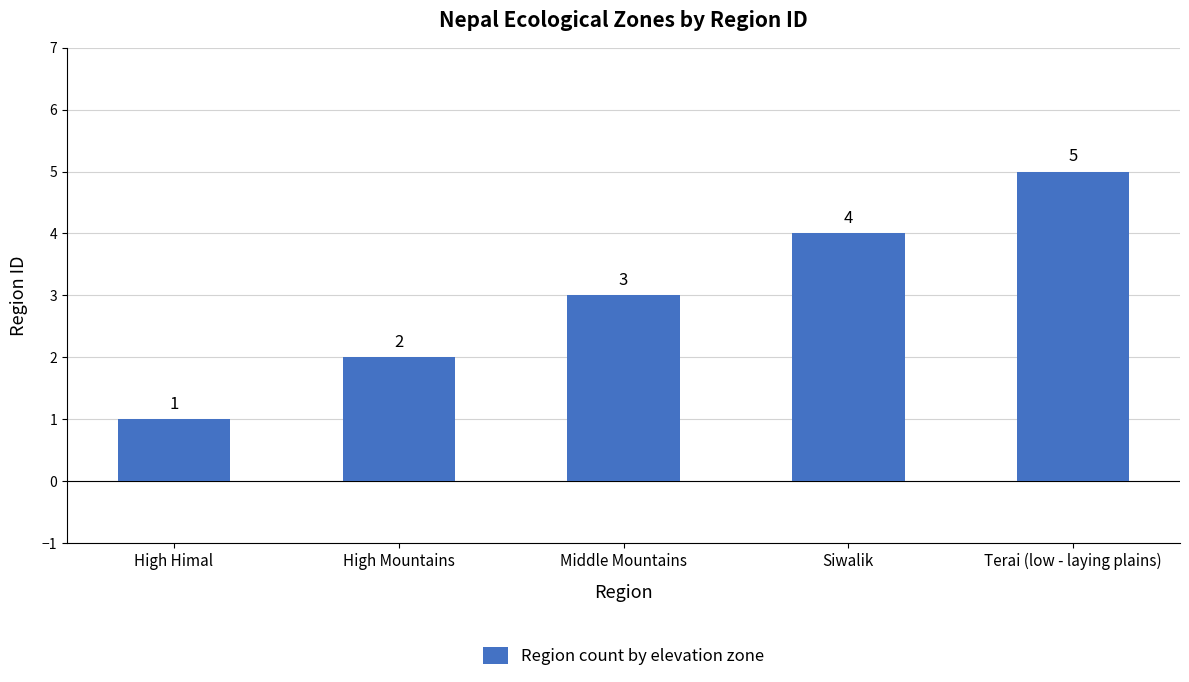

True or false: the data shows 1 at High Mountains.

False